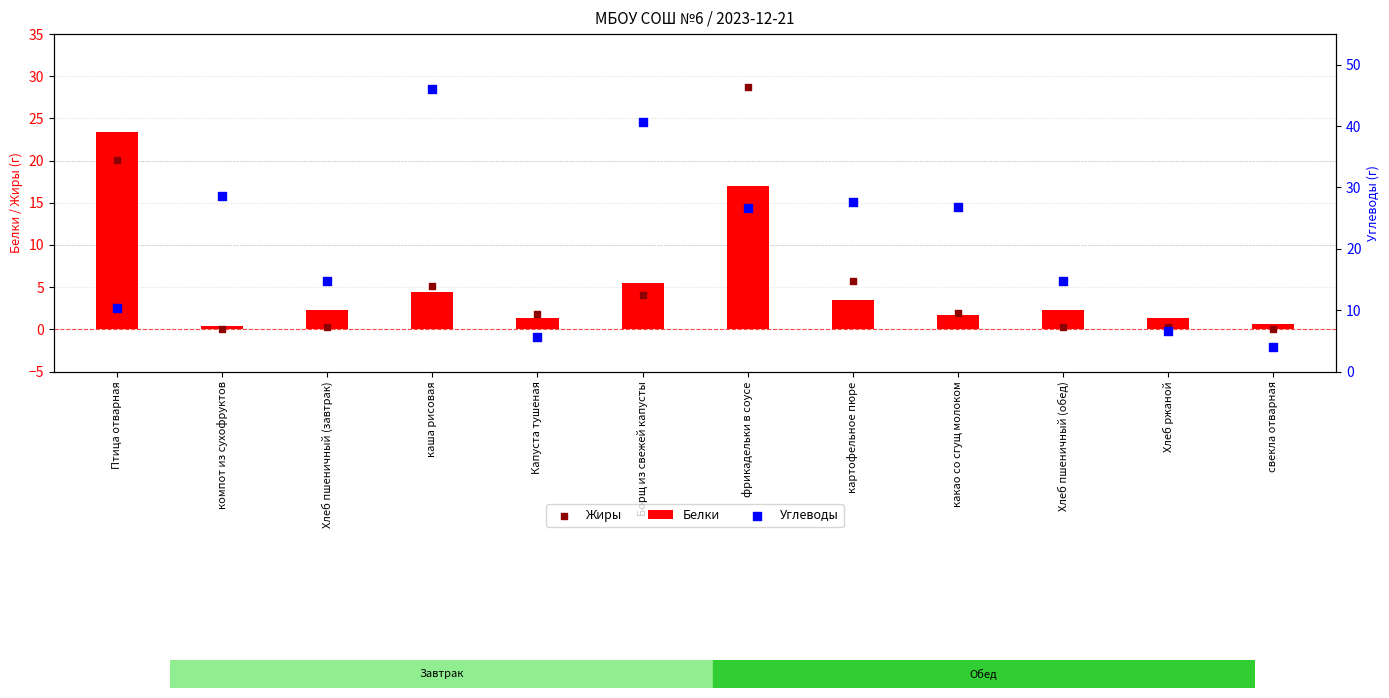

Which series contains the lowest Y value?

Жиры